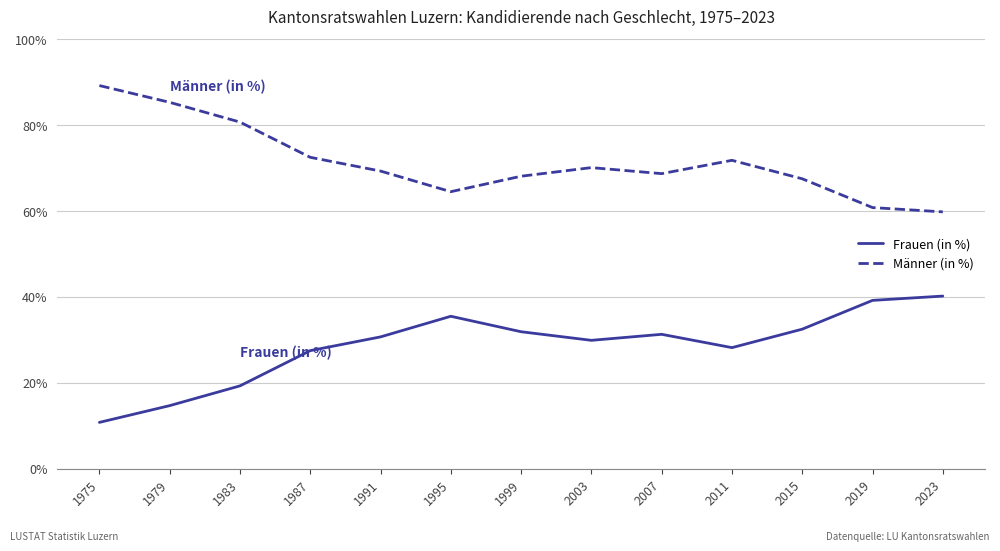

True or false: Frauen (in %) and Männer (in %) intersect in this chart.

False